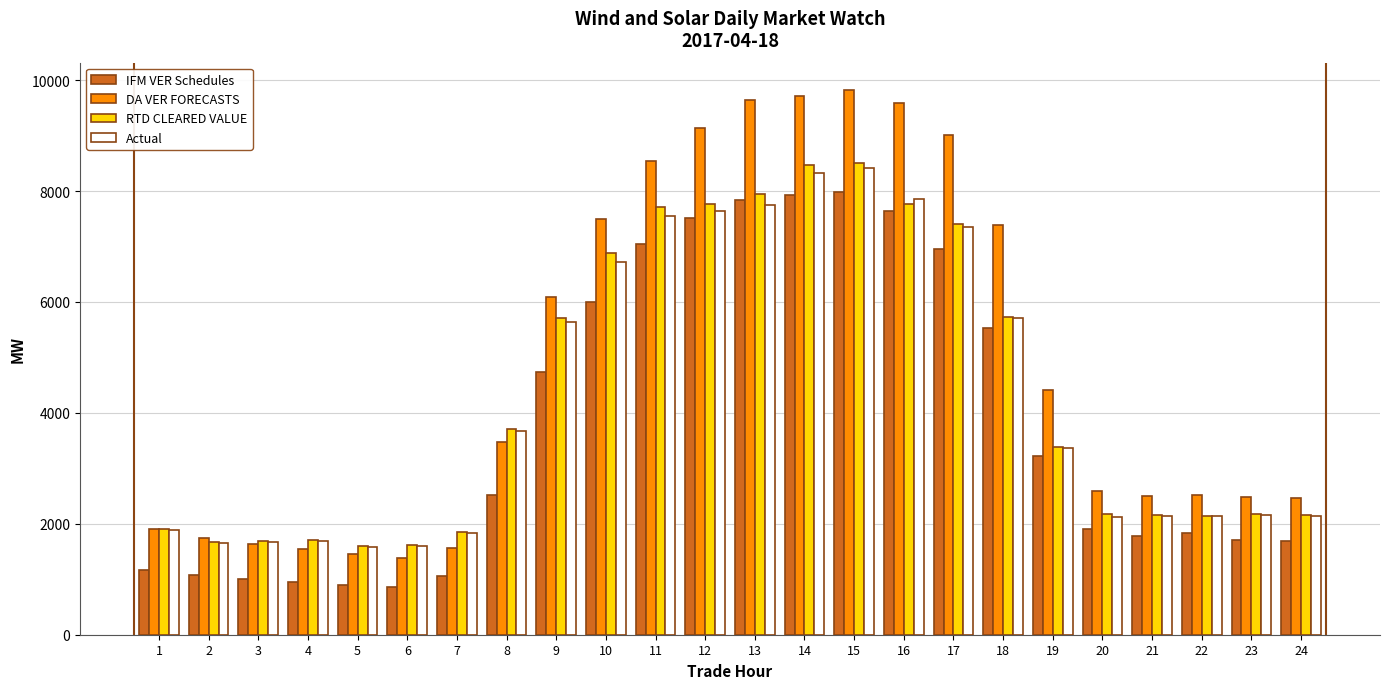

What is the approximate value of IFM VER Schedules at 11?

7041.3